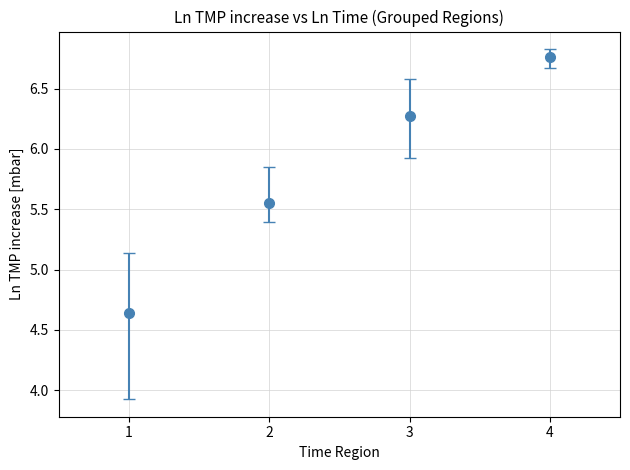

List the labels in order of value, smallest first.

1, 2, 3, 4